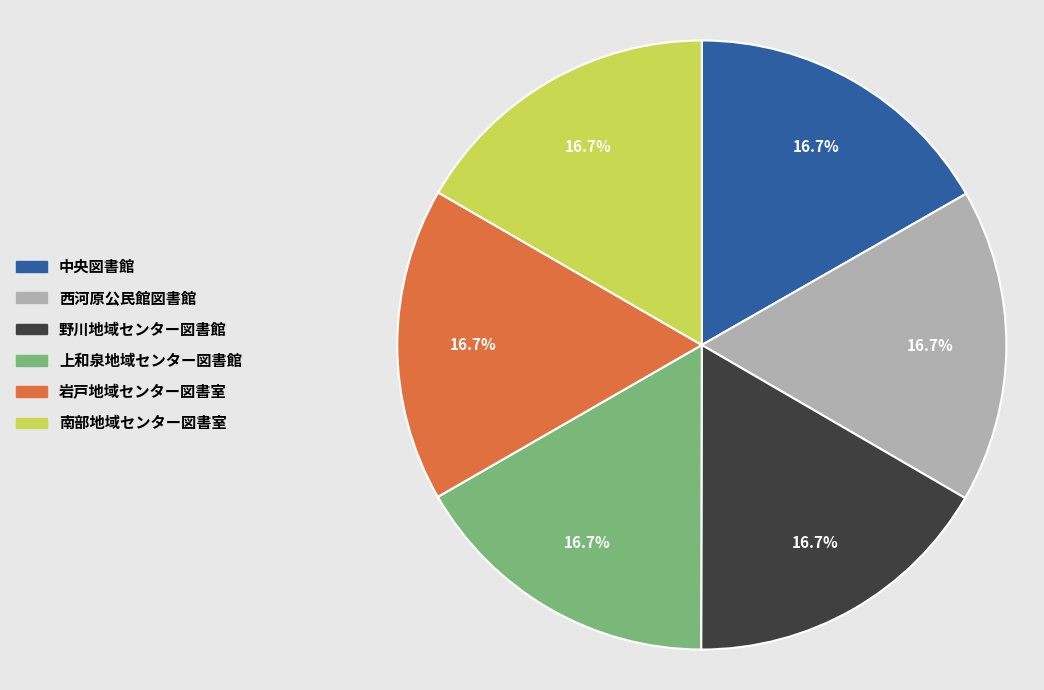

The 岩戸地域センター図書室 slice represents 2% of the pie. True or false?

False